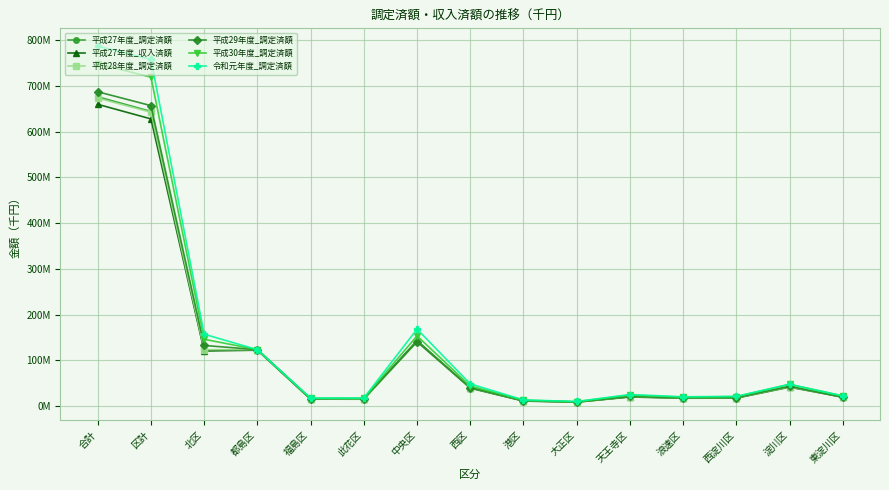

The value of 平成30年度_調定済額 at 北区 is 145932927. True or false?

True